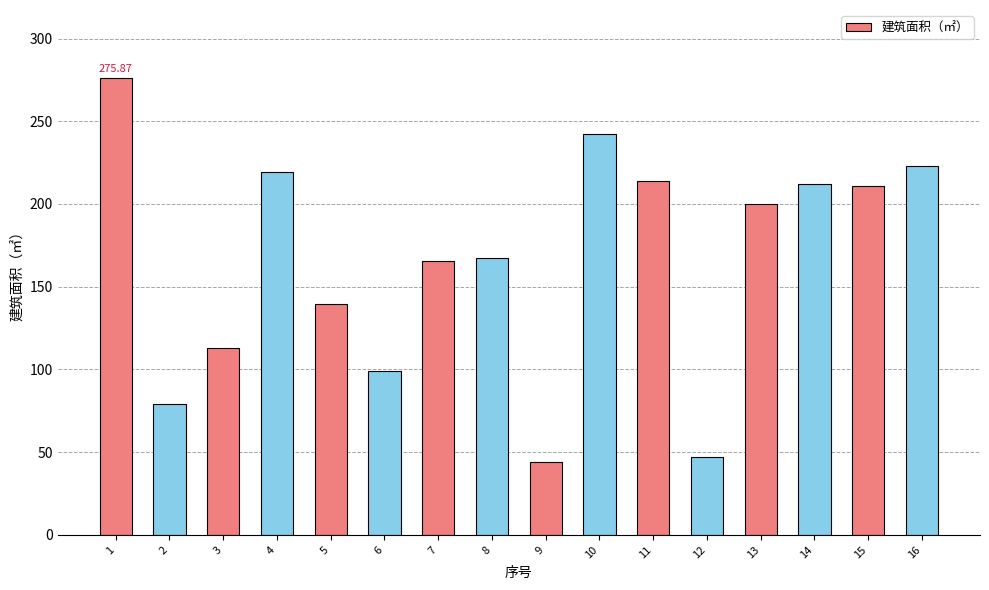

The chart shows a value of 113.0 at 3. True or false?

True